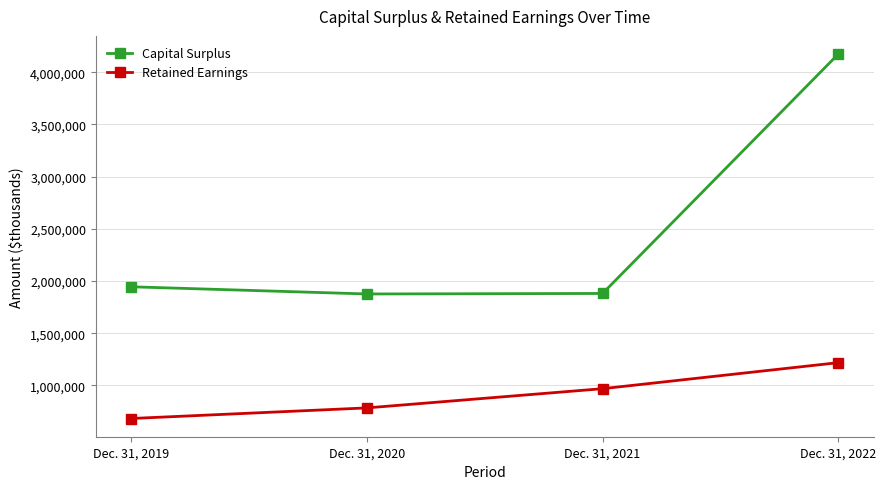

True or false: Retained Earnings has a value of 682185 at Dec. 31, 2019.

True